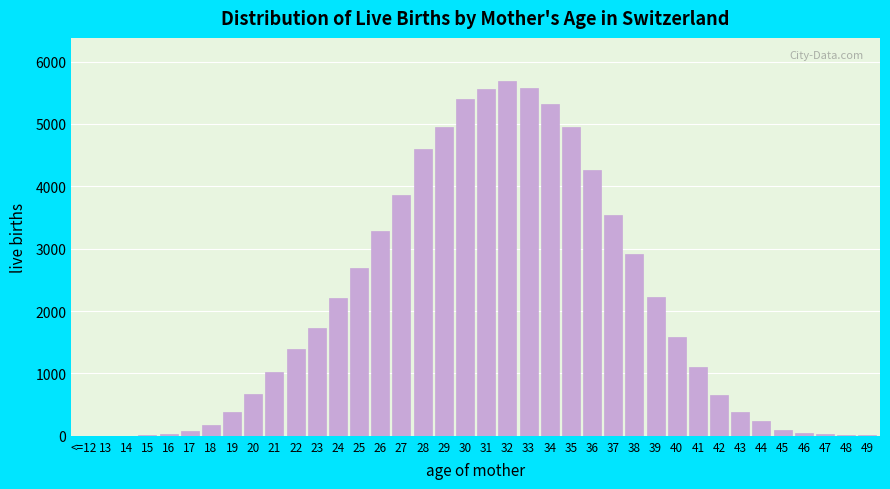

What is the change in value from 39 to 44?

-1989